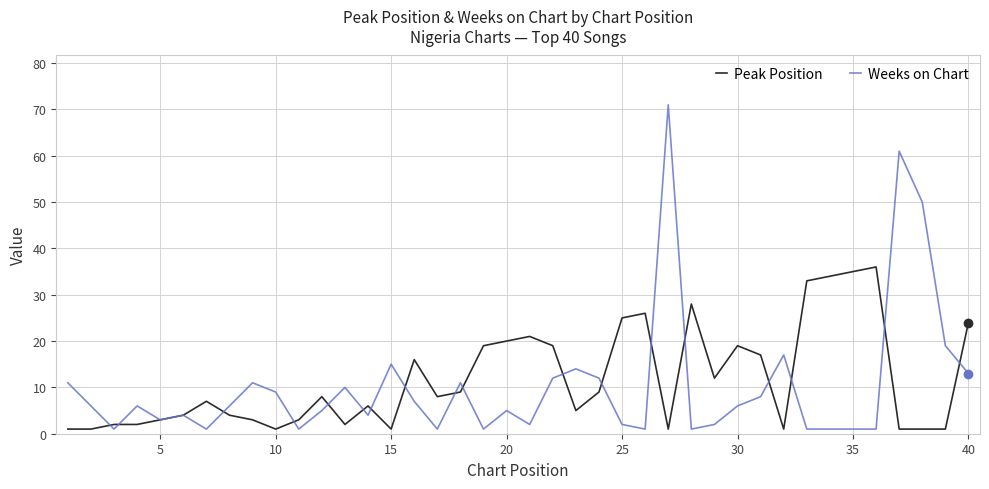

Which series has the largest range (max minus min)?

Weeks on Chart